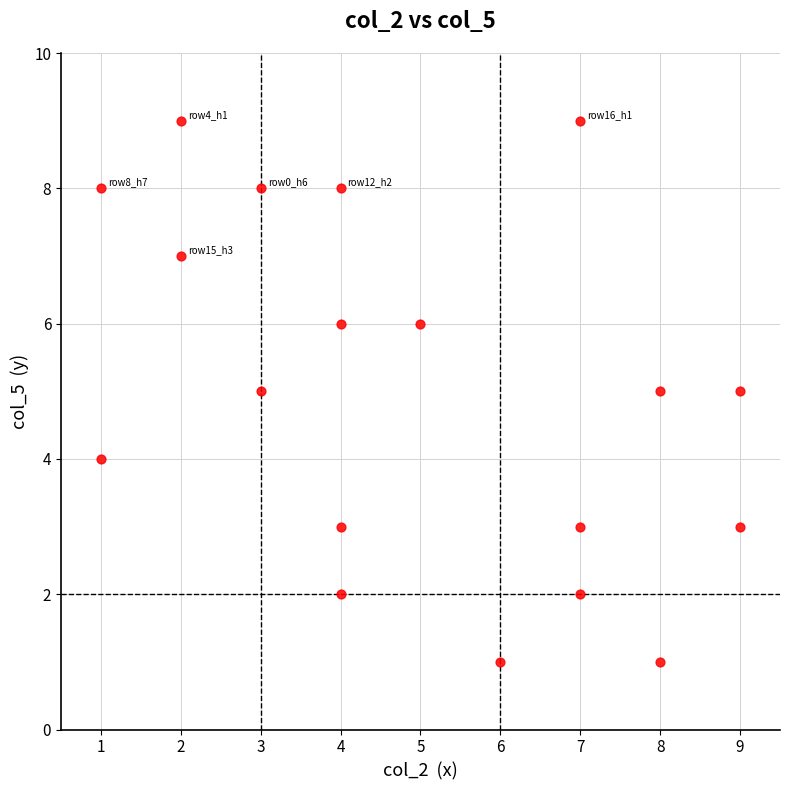

What is the range of X values (max minus min)?

8